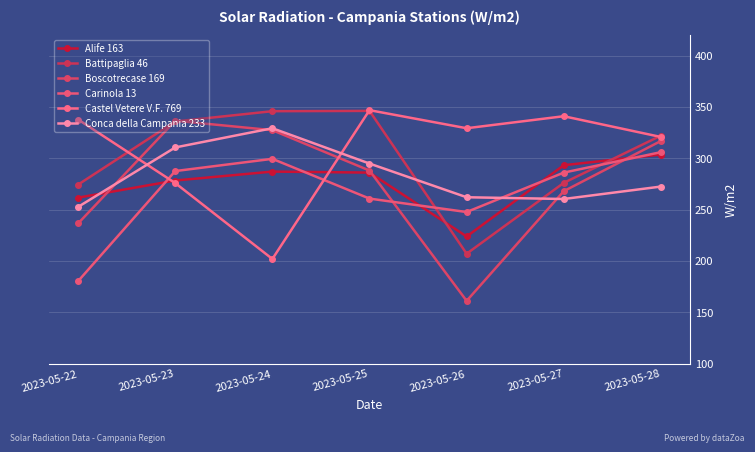

Where is the first local maximum for Conca della Campania 233?

2023-05-24